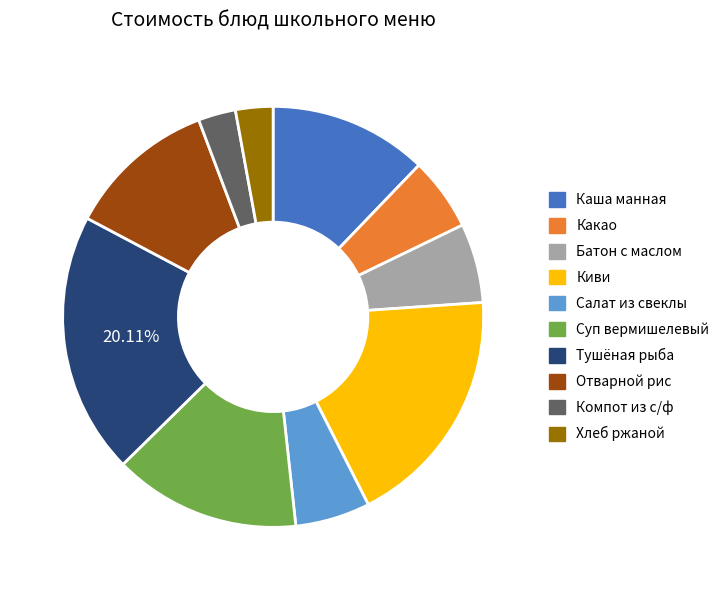

Approximately how many times larger is the value at Киви compared to Хлеб ржаной?

6.5